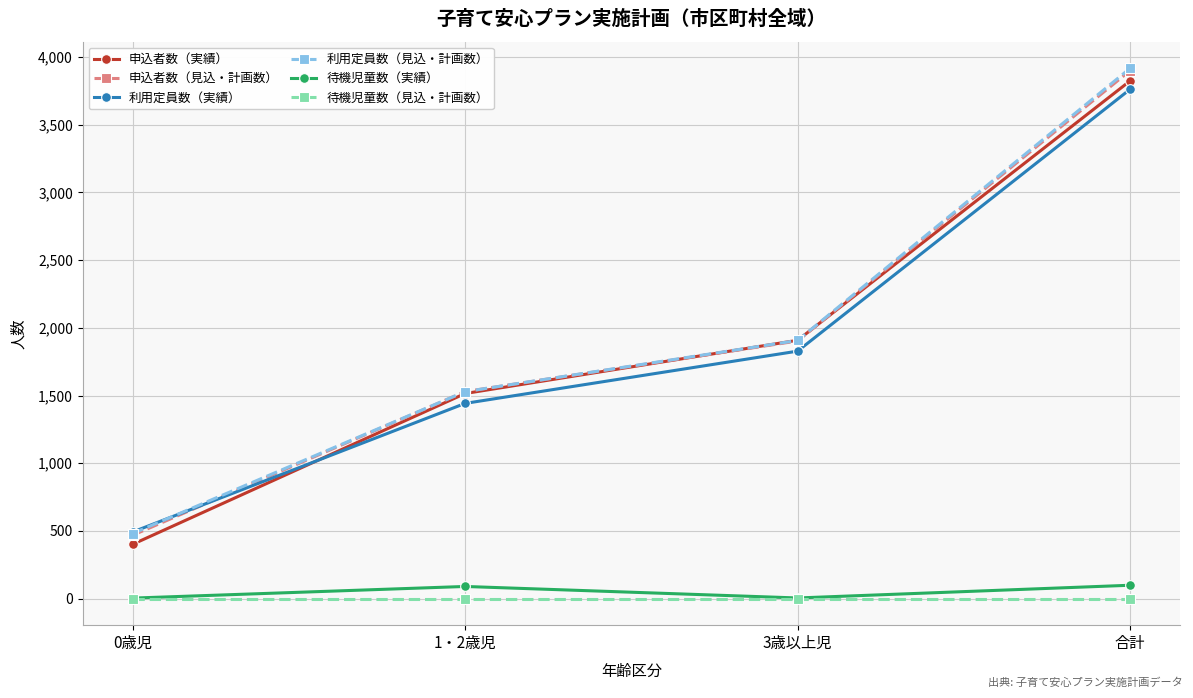

Rank the categories by 利用定員数（見込・計画数） value from highest to lowest.

合計, 3歳以上児, 1・2歳児, 0歳児